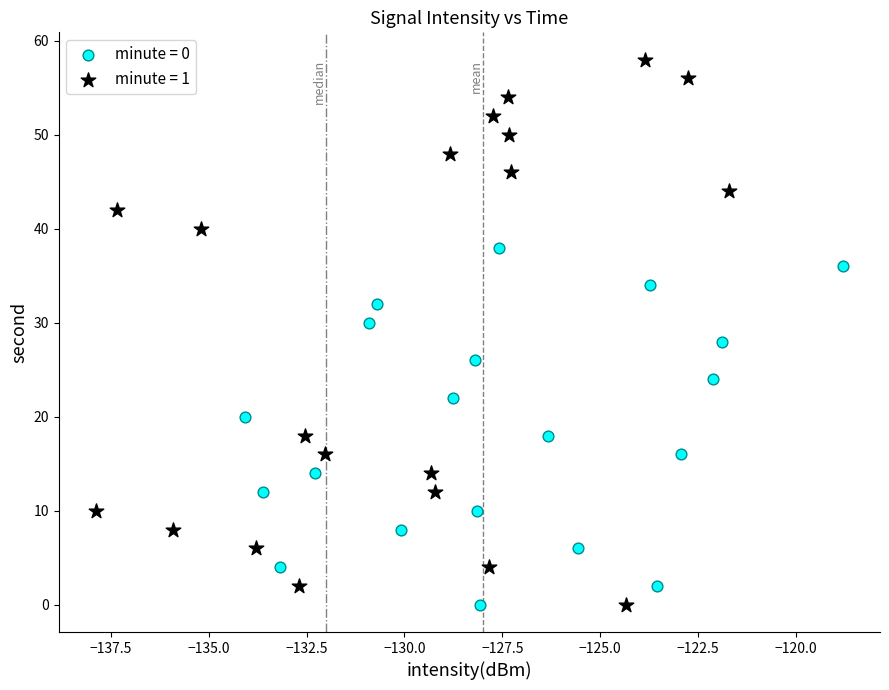

Which series contains the highest Y value?

minute = 1